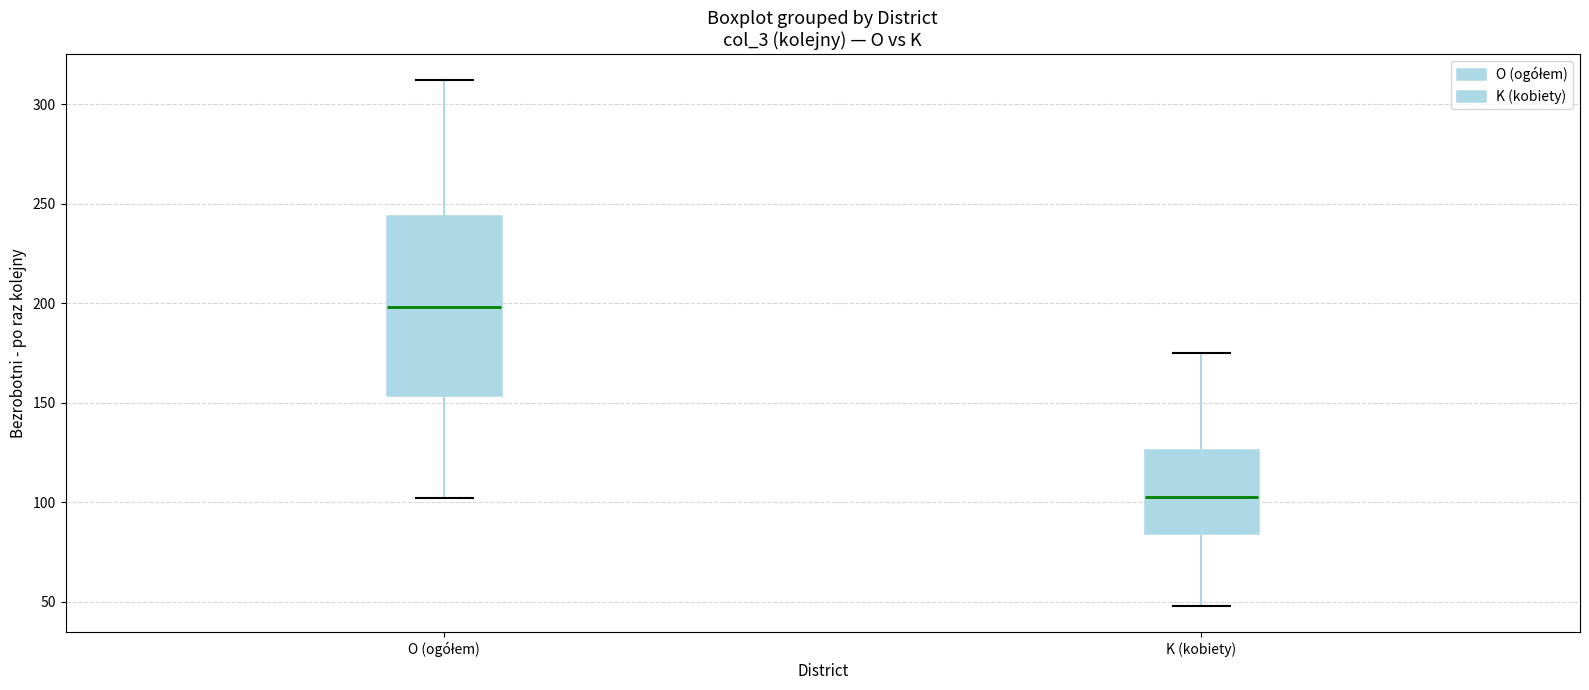

Where does the lower whisker of the box for O (ogółem) end on the y-axis? The values are not printed on the chart, so give them approximately, as read against the axis.

100